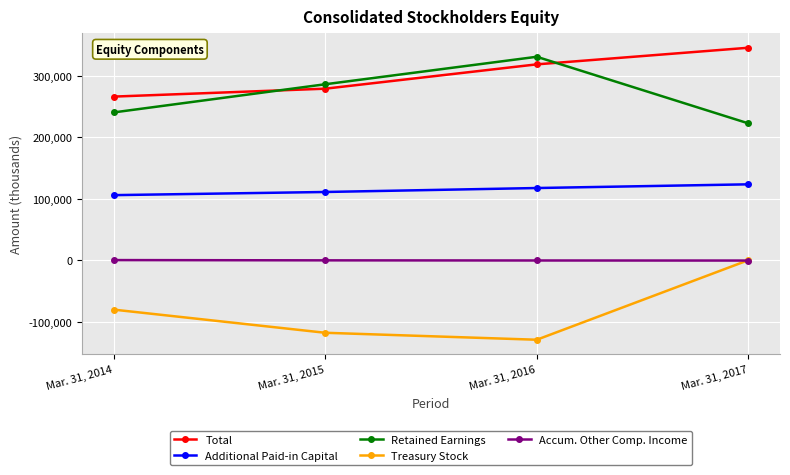

True or false: Treasury Stock and Retained Earnings cross at least once.

False